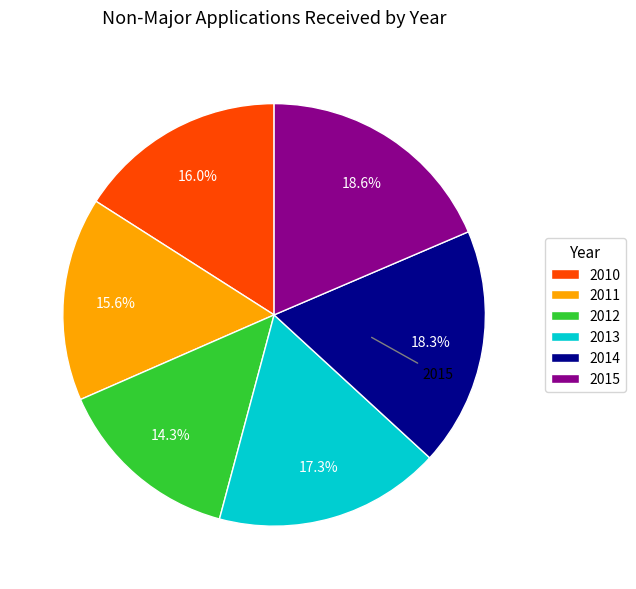

Is there a majority slice in this chart?

No